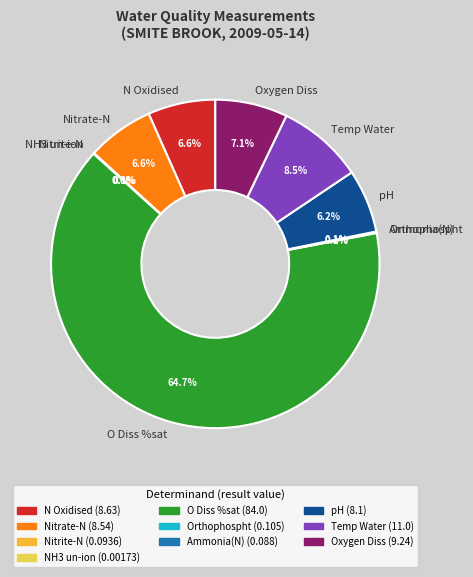

Is there a majority slice in this chart?

Yes